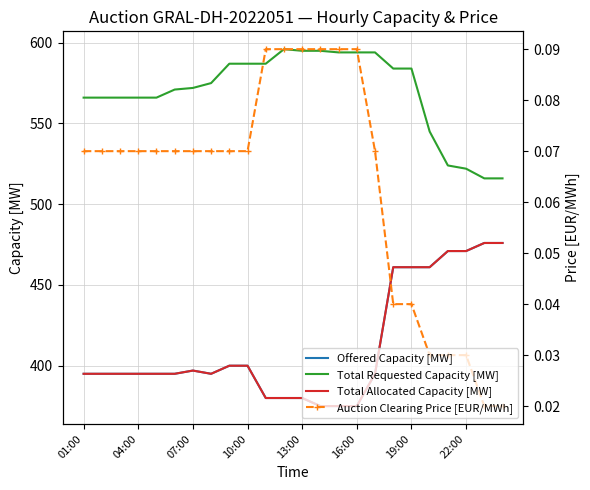

Count the Auction Clearing Price [EUR/MWh] values in the range 0 to 1.

24